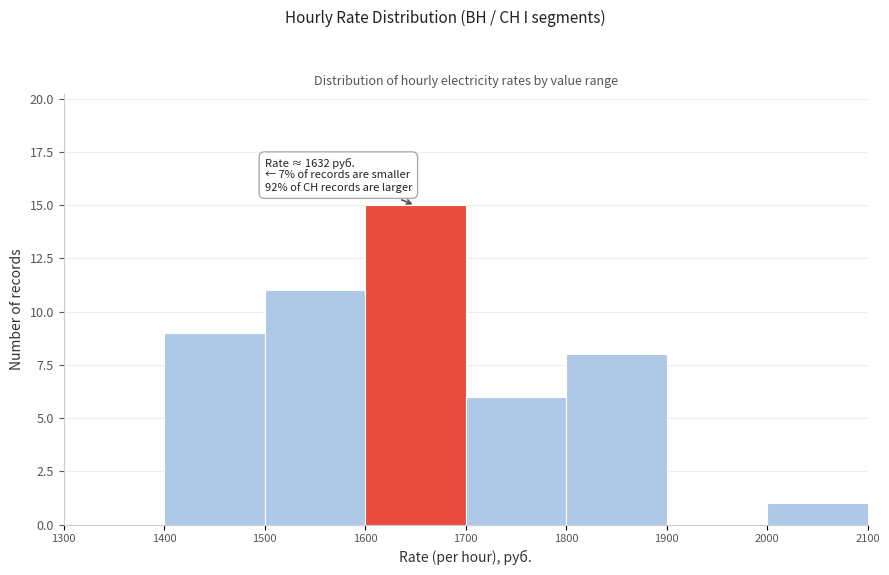

Over which range of the x-axis is the bar tallest?

1600 to 1700